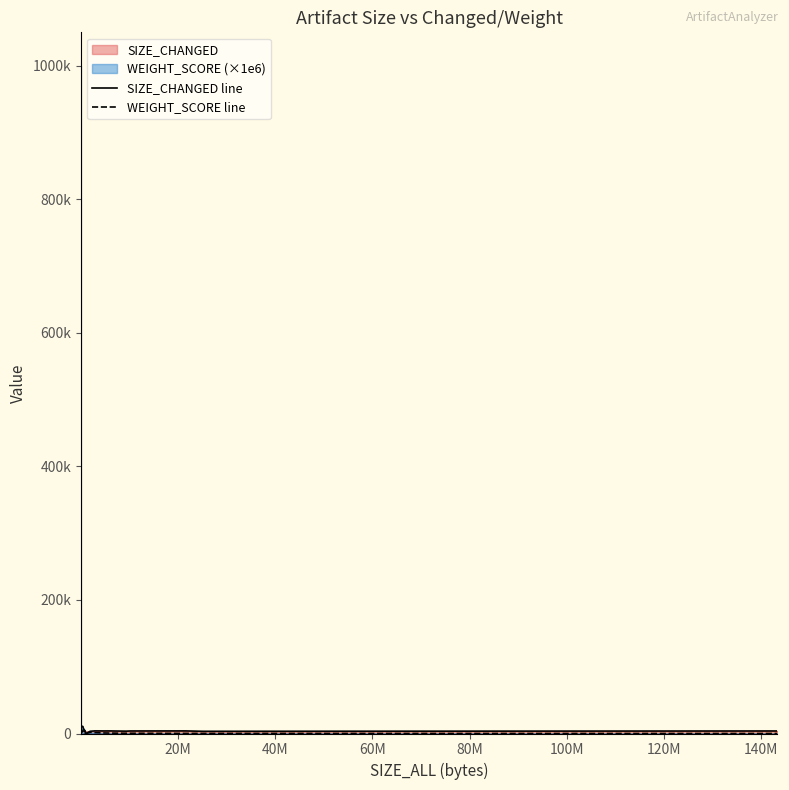

Does the chart display data point markers on the line(s)?

No